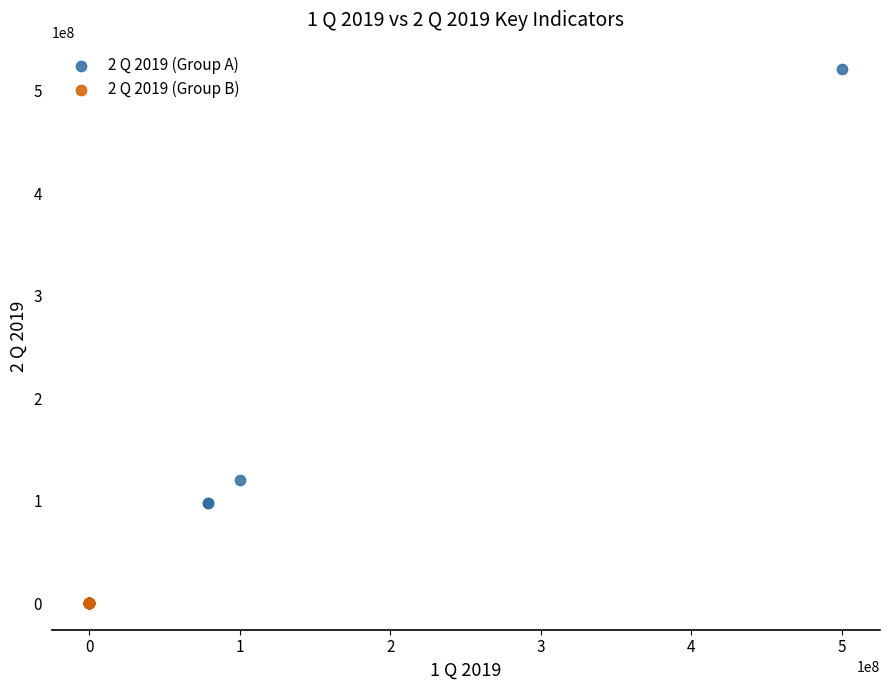

Which series contains the highest Y value?

2 Q 2019 (Group A)